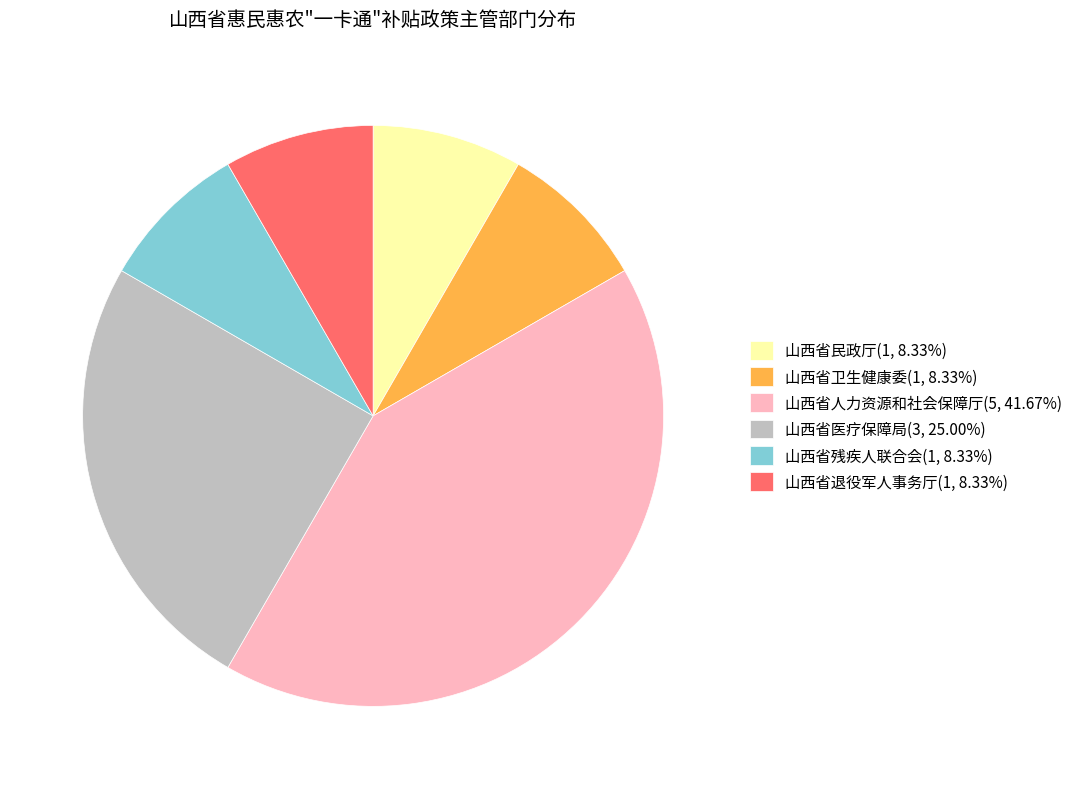

Which slice is the largest?

山西省人力资源和社会保障厅